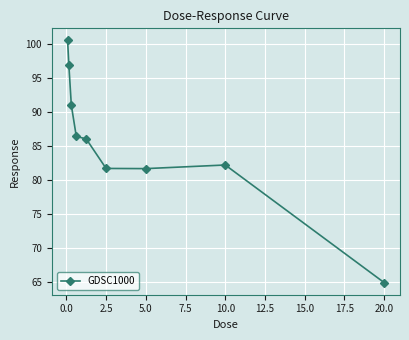

What is the minimum value shown in the chart?

64.9